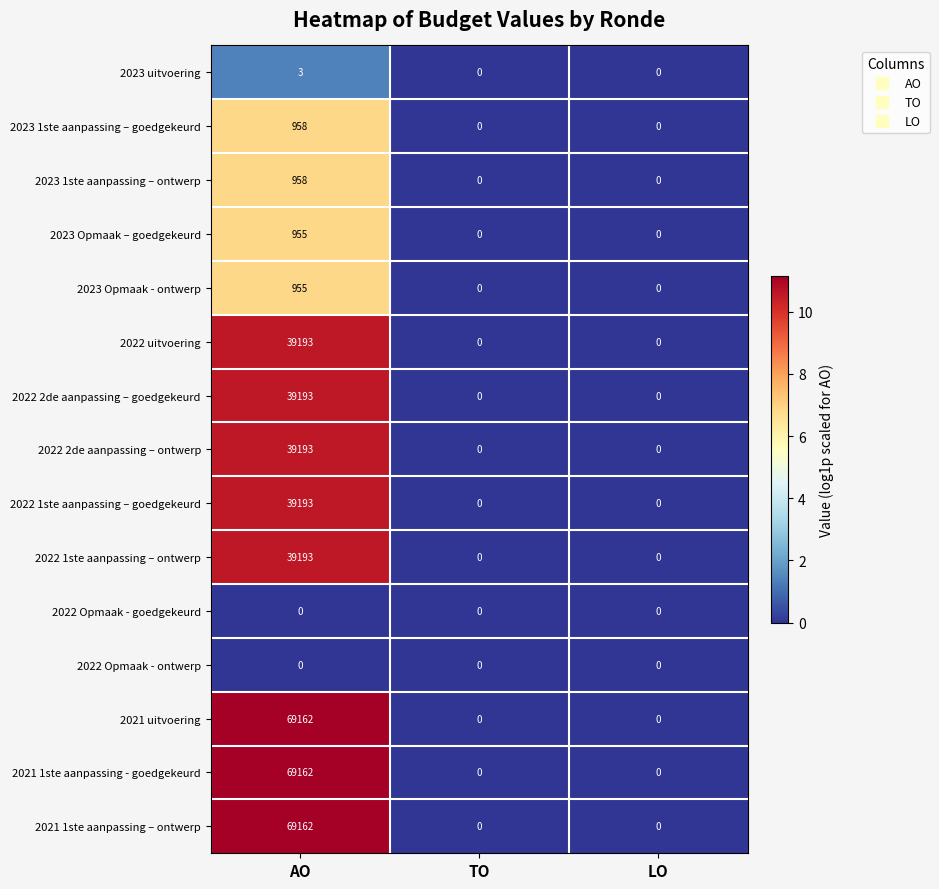

What is the difference between the highest and lowest values at AO?

69162